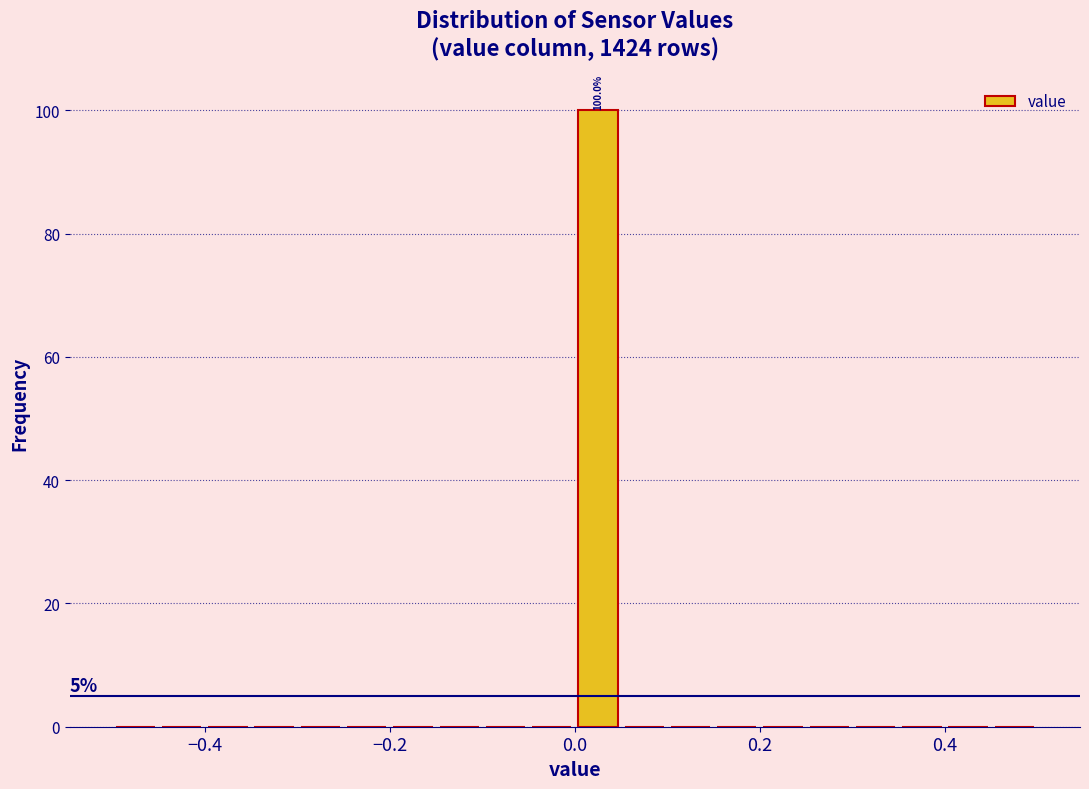

Read against the x-axis, roughly where is the centre of the tallest bar?

0.02